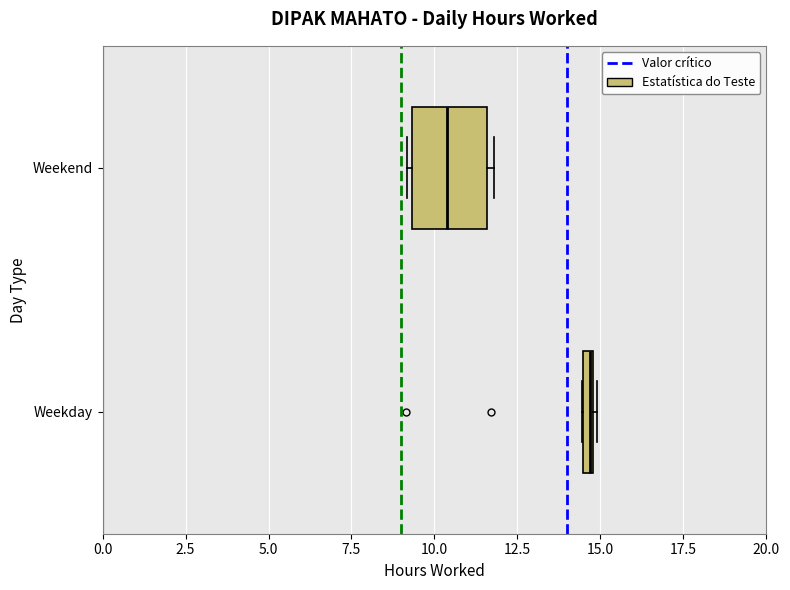

Where is the right edge of the box for Weekday on the x-axis? The values are not printed on the chart, so give them approximately, as read against the axis.

15.0